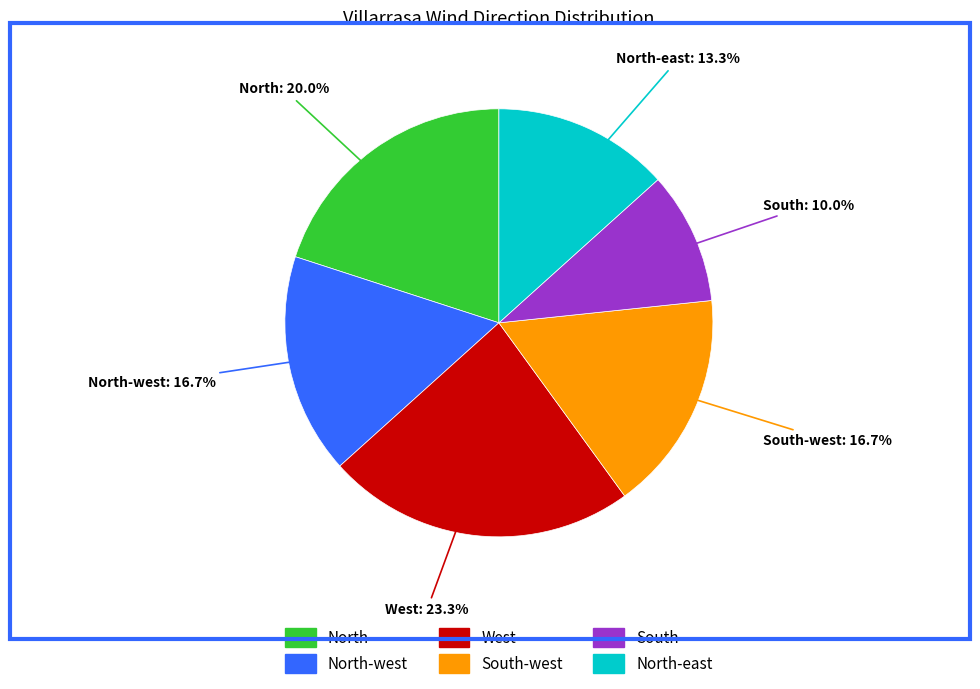

Is there a majority slice in this chart?

No